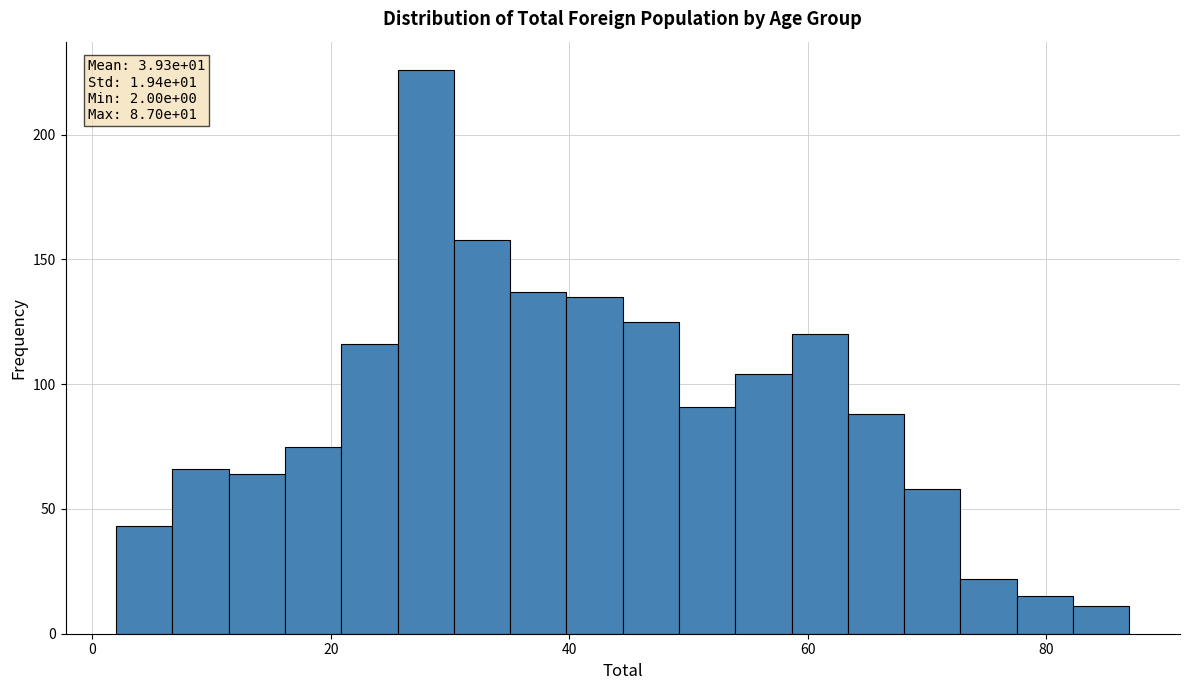

Read against the x-axis, roughly where is the centre of the tallest bar?

28